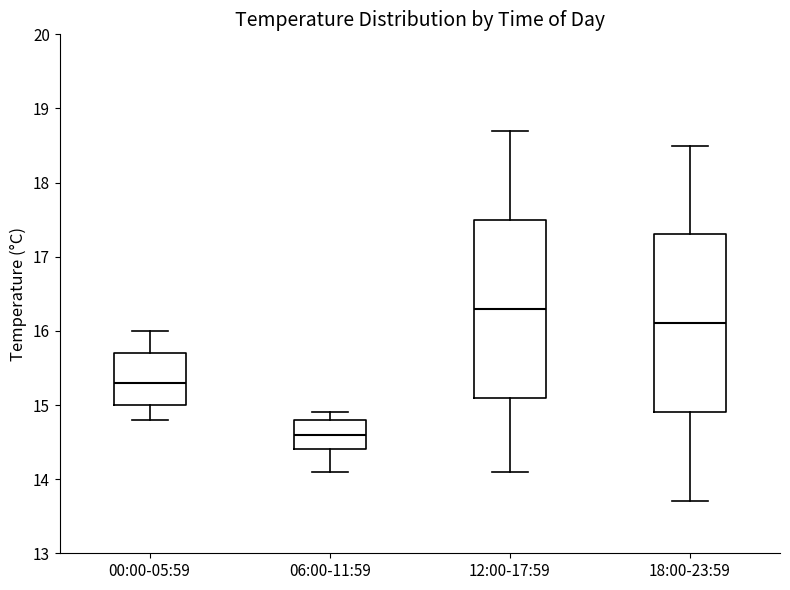

Where is the upper edge of the box for 06:00-11:59 on the y-axis? The values are not printed on the chart, so give them approximately, as read against the axis.

14.8